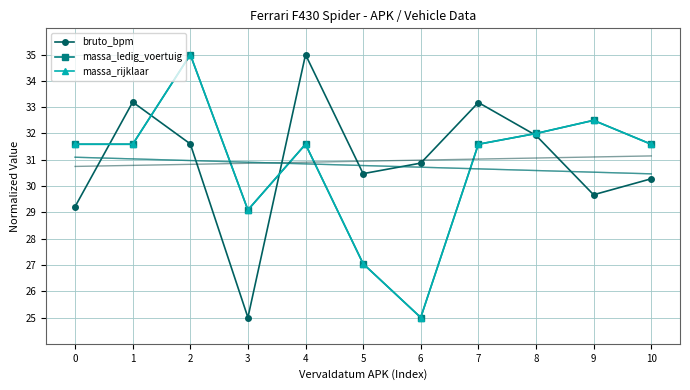

What is the difference between the highest and lowest values at 3?

4.1